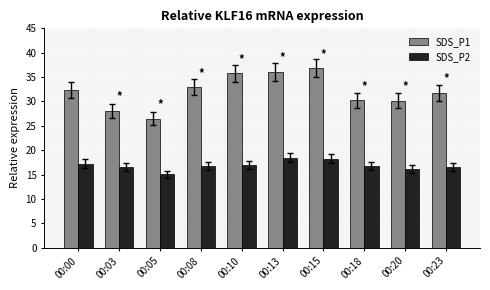

Read the SDS_P1 value at 00:00.

32.3